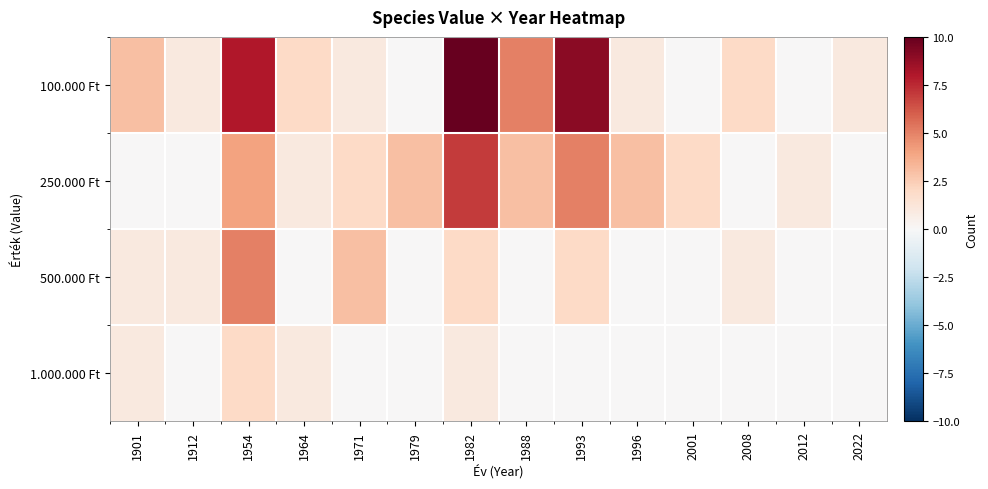

Which series has the largest total across all categories?

100.000 Ft